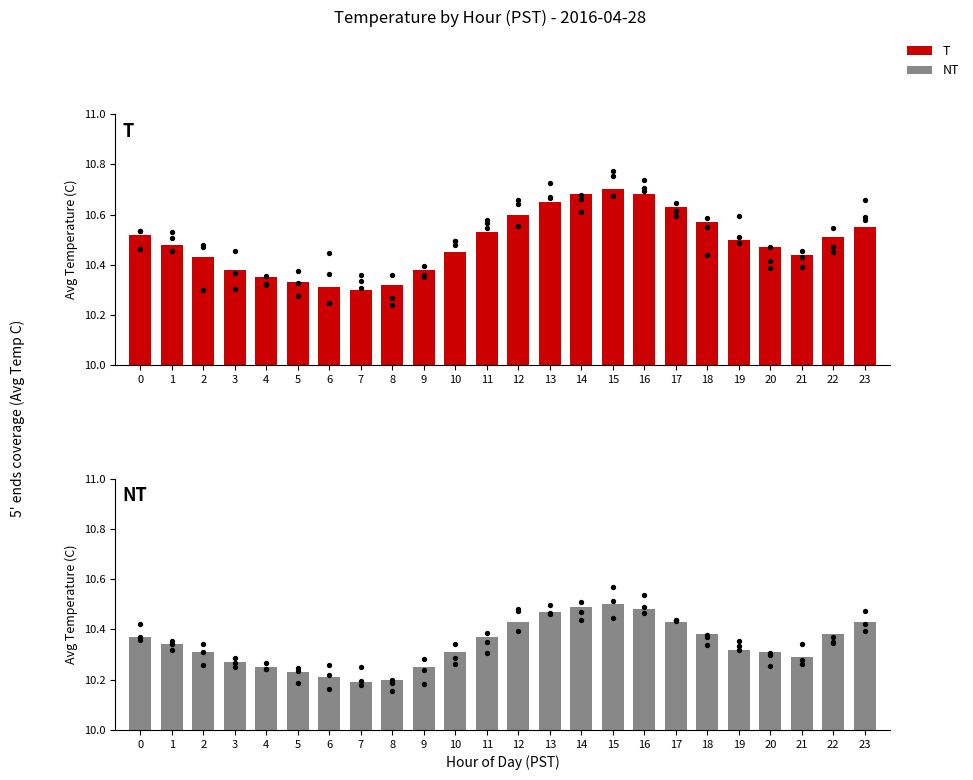

Which series has the widest spread of Y values?

T